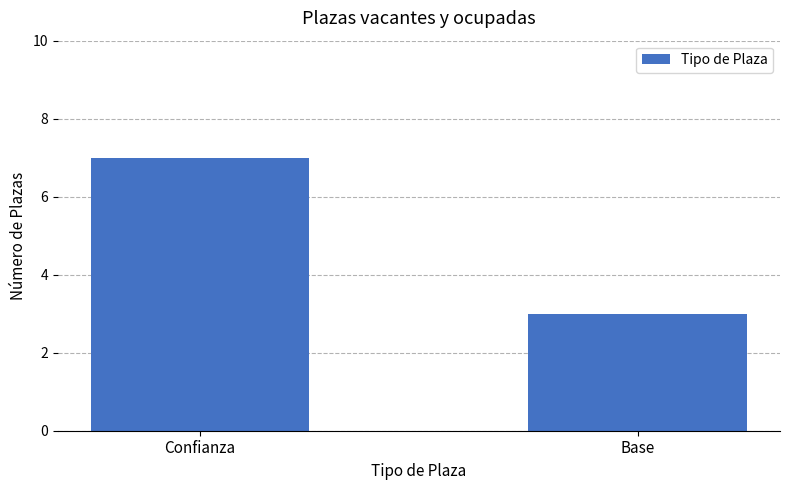

What is the label of the 1st bar from the right?

Base